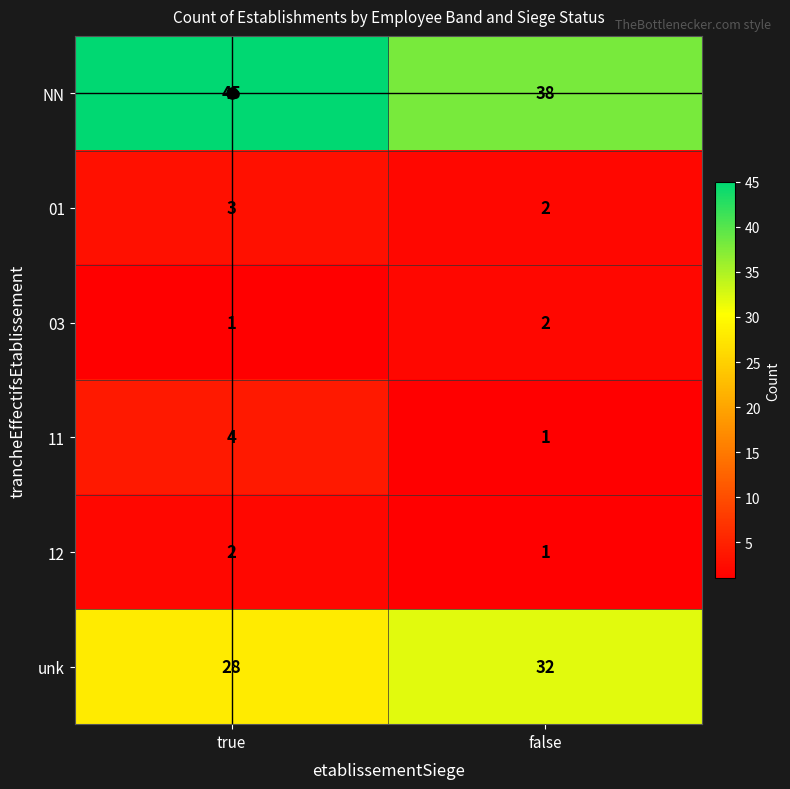

Count the number of categories in the chart.

2